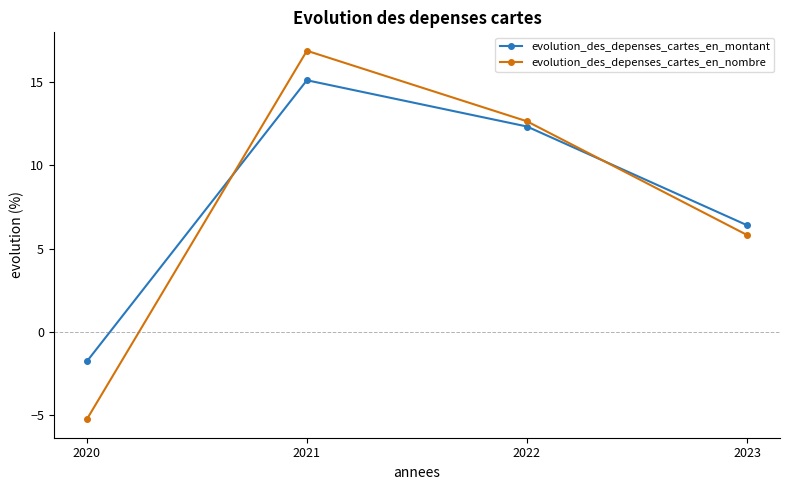

What is the spread (max minus min) of values at 2022?

0.3